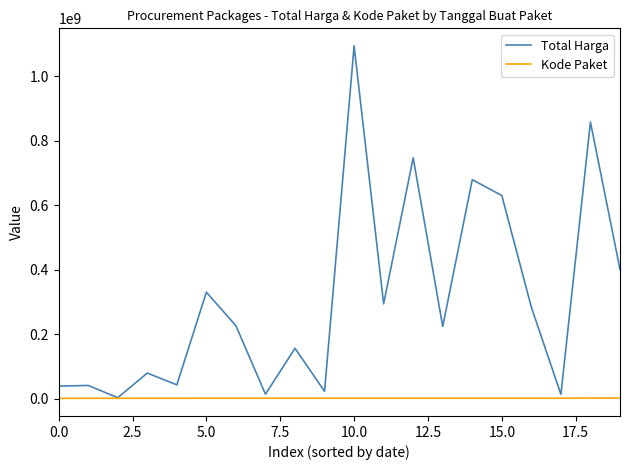

What is the sum of all Total Harga values?

6171935036